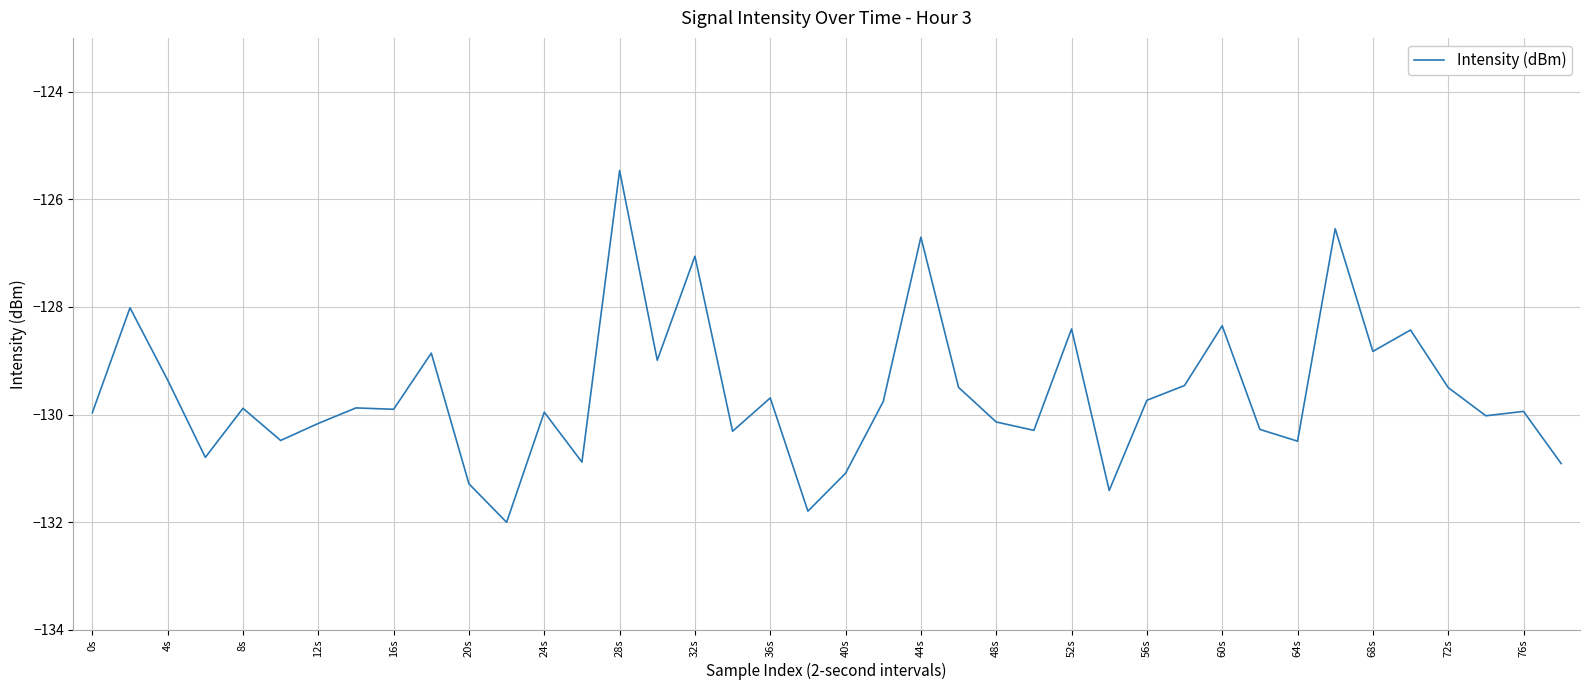

What is the minimum value shown in the chart?

-132.0